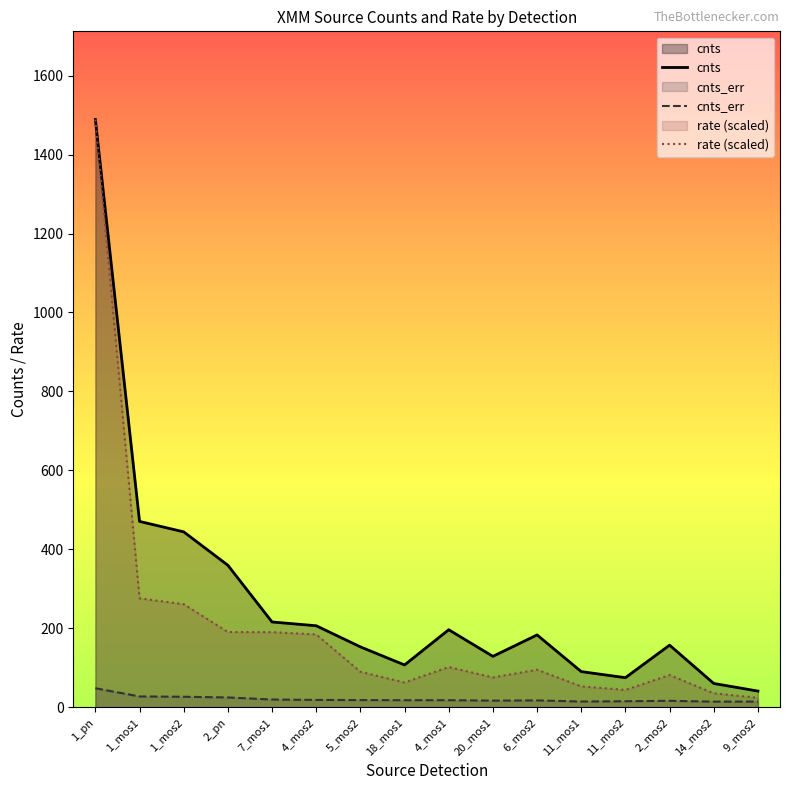

Which series has the largest total across all categories?

cnts